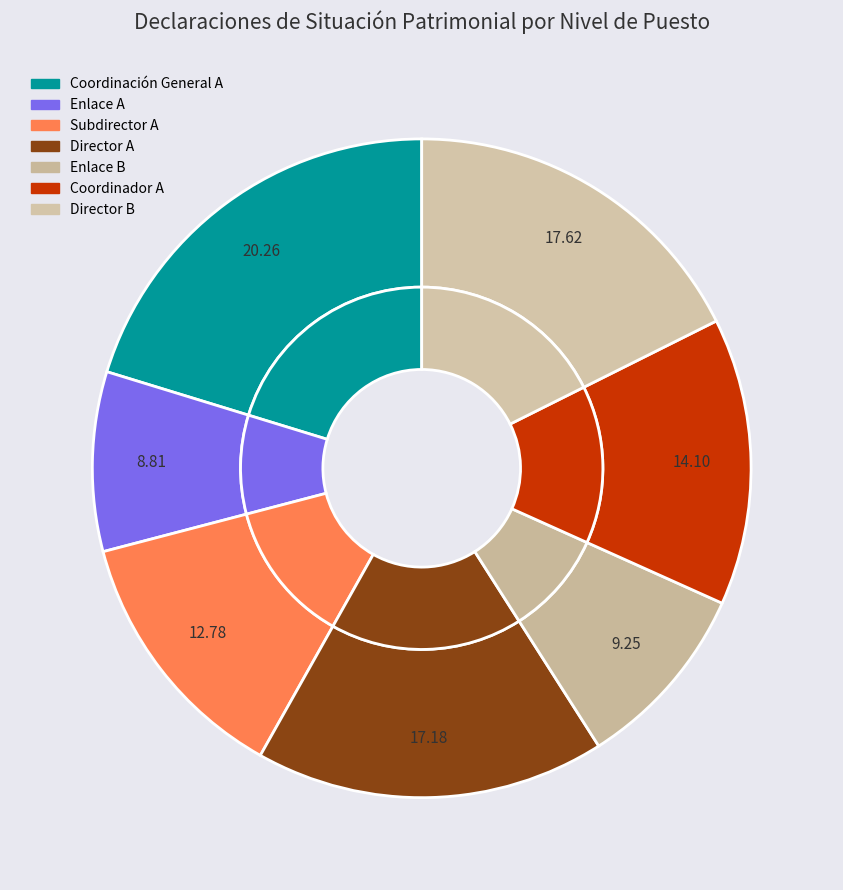

True or false: Enlace B accounts for 1% of the total.

False